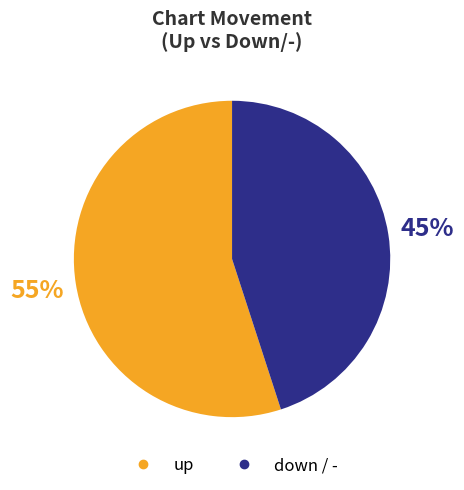

Does any single category account for the majority?

Yes